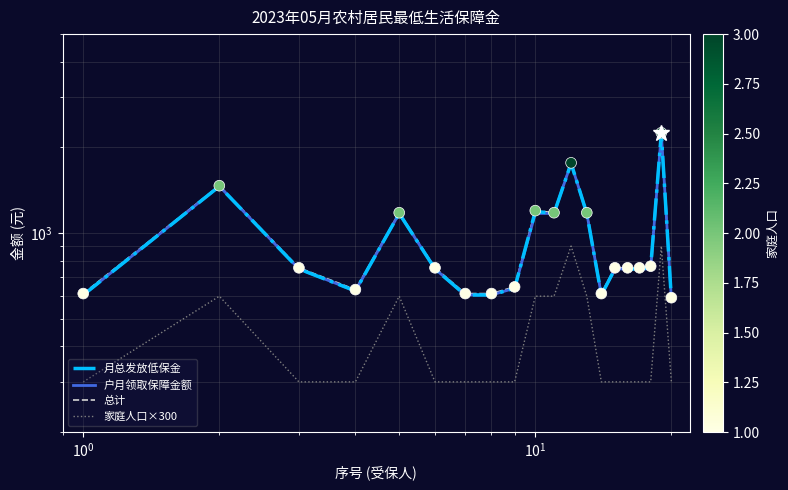

Which series contains the lowest Y value?

家庭人口×300